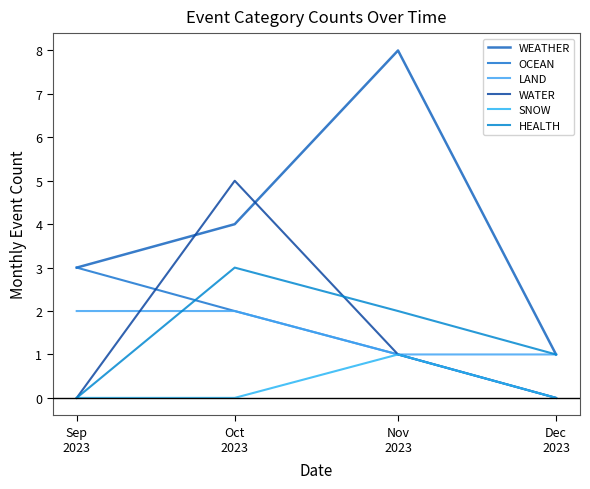

Does the chart have visible grid lines?

No